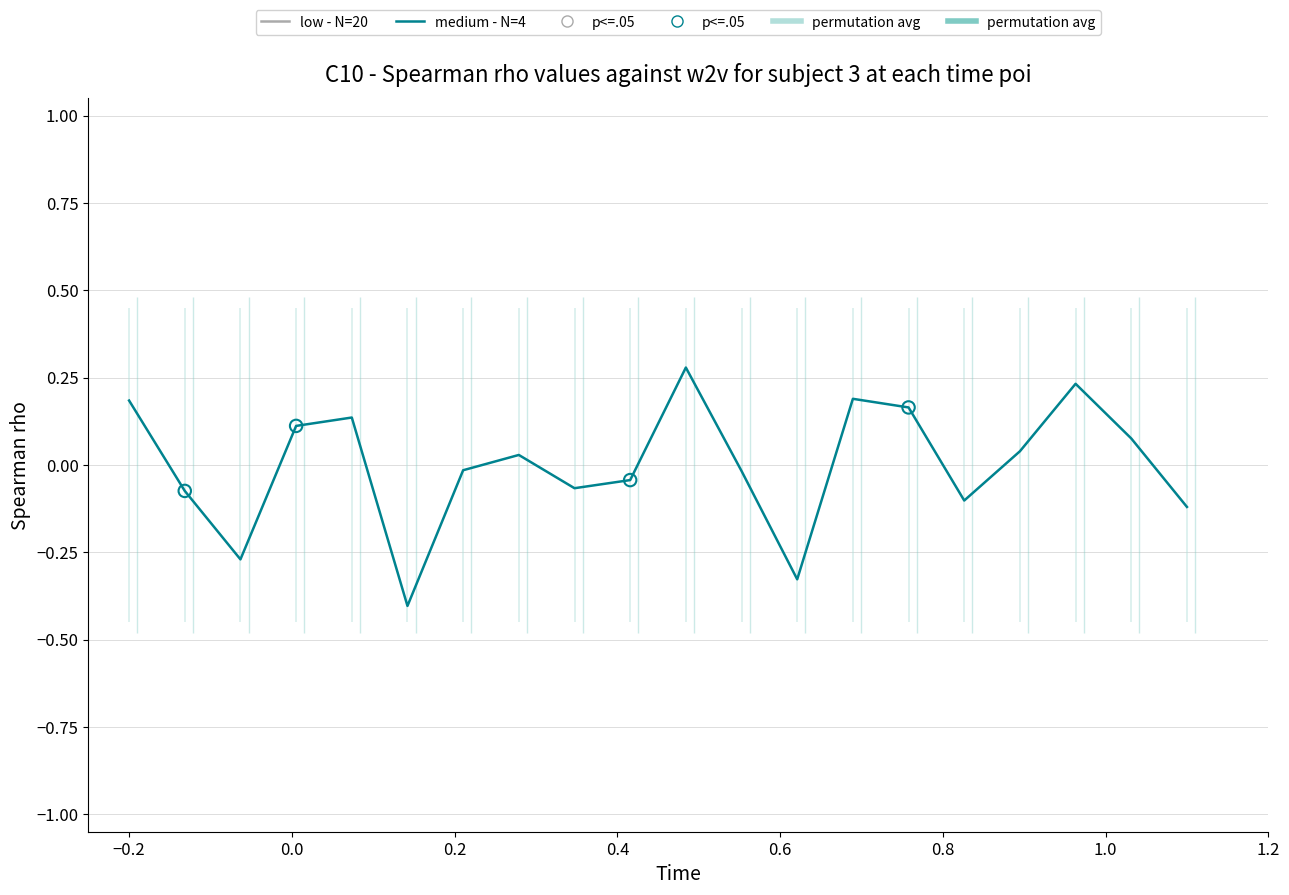

What are all the series names shown in the legend?

low - N=20, medium - N=4